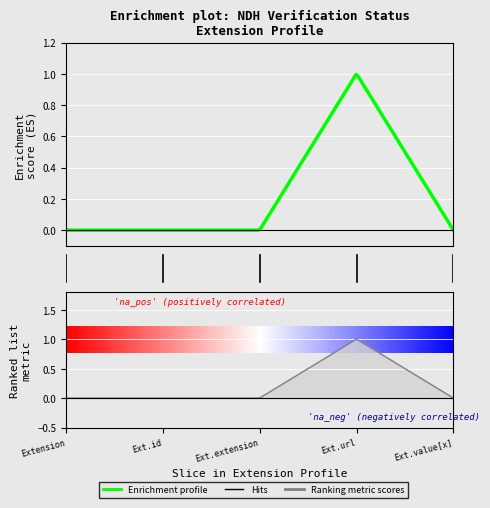

How many values exceed 0?

1